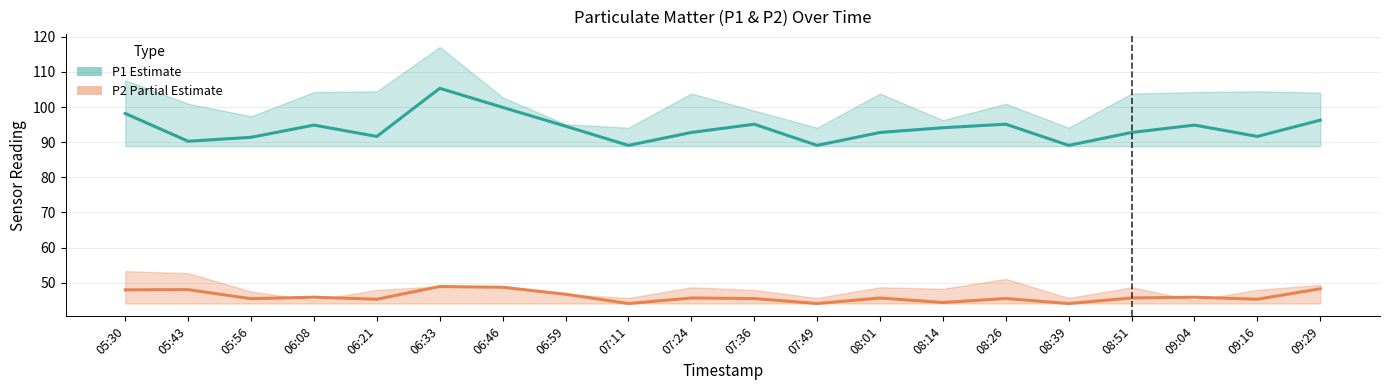

What is the label of the 6th point from the left?

06:33